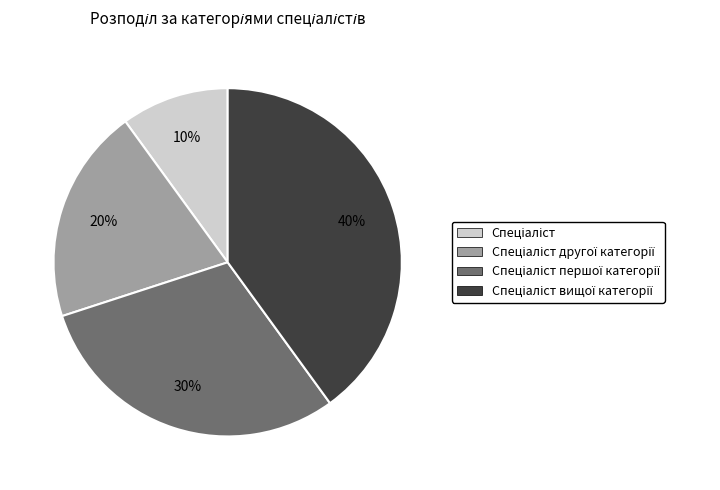

Does any single category account for the majority?

No